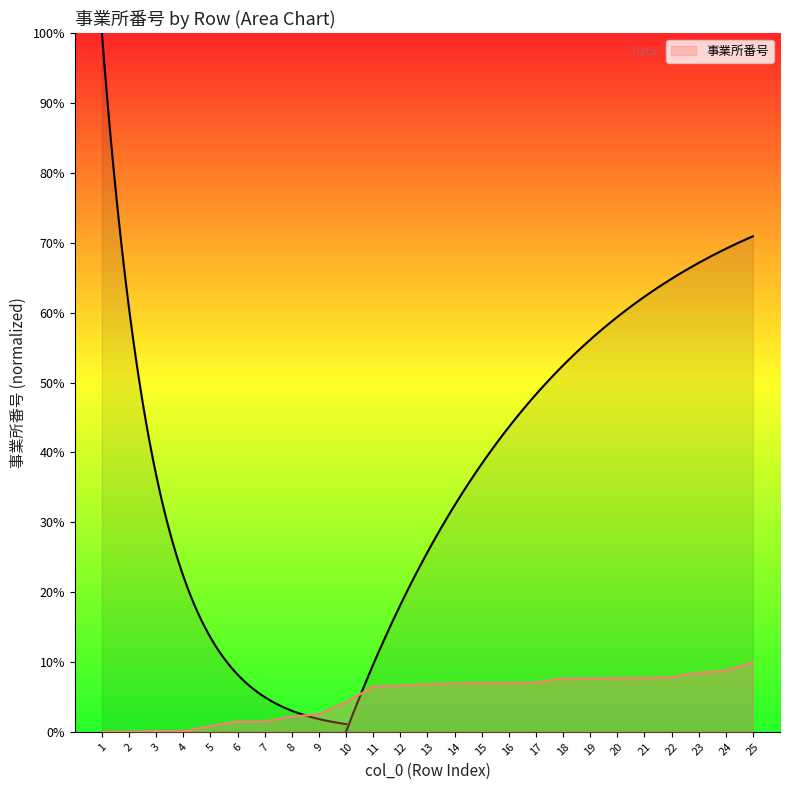

True or false: the data shows 1.5 at 7.

True